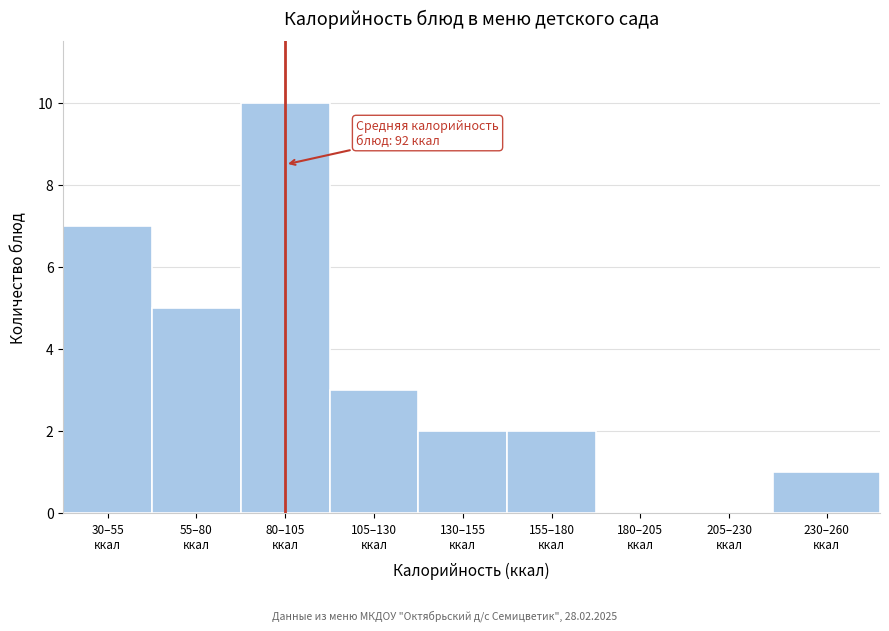

What is the maximum value shown in the chart?

10